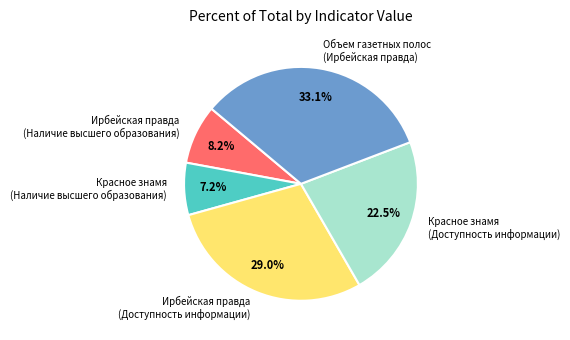

How much of the chart is everything except Объем газетных полос (Ирбейская правда)?

66.9%